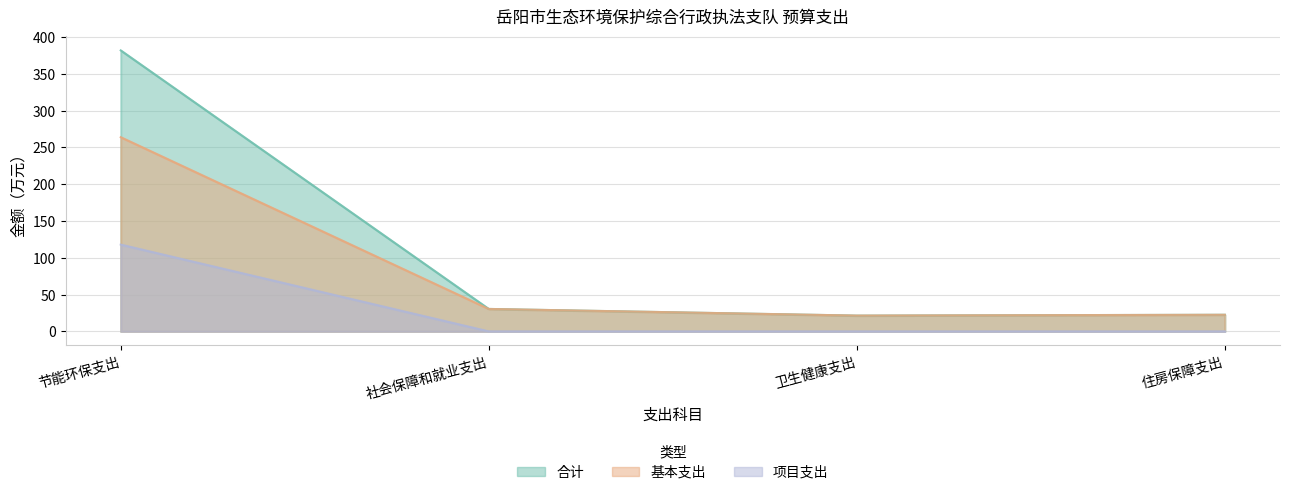

What is the label of the 2nd point from the left?

社会保障和就业支出